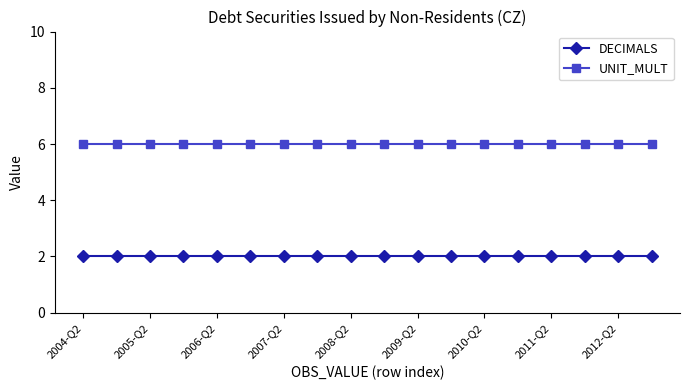

Which series has the largest total across all categories?

UNIT_MULT